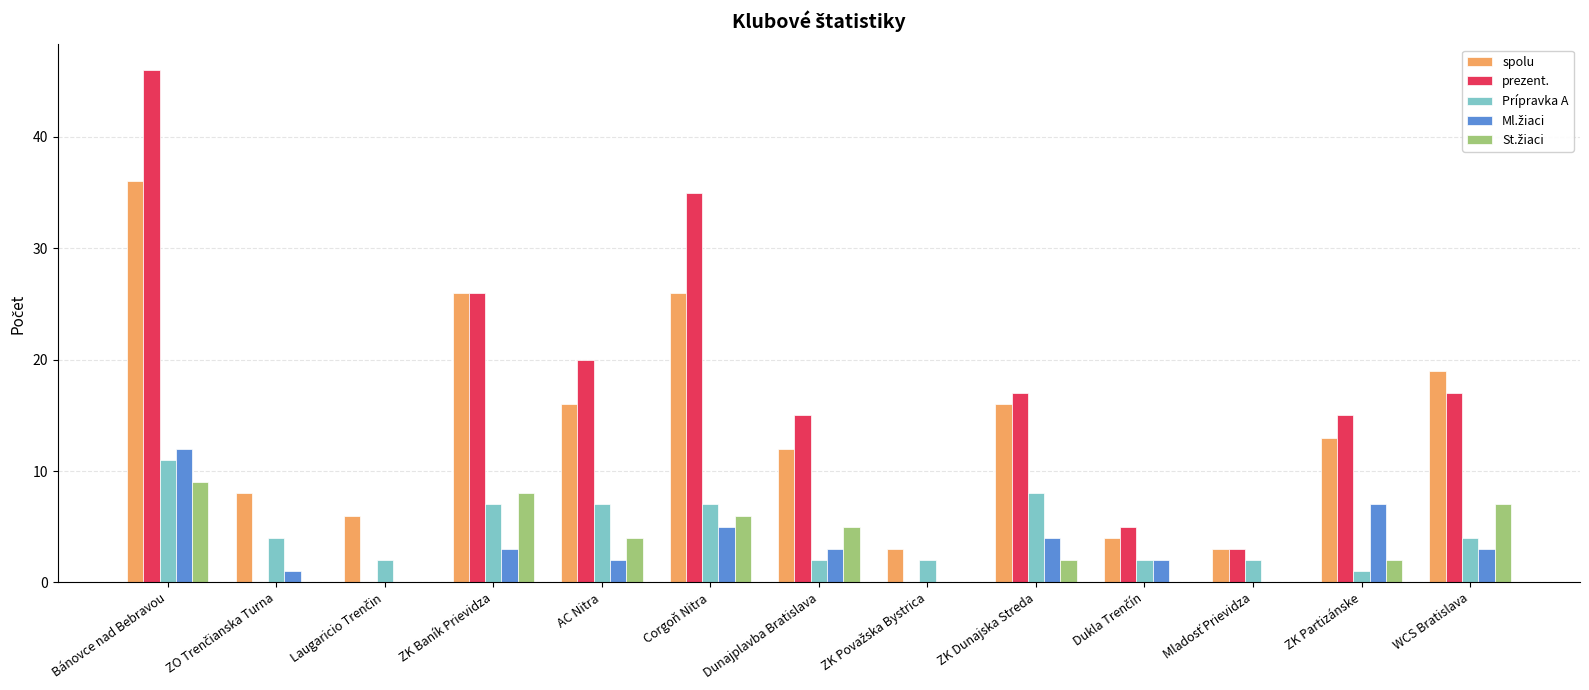

At which category is the sum across all series the highest?

Bánovce nad Bebravou